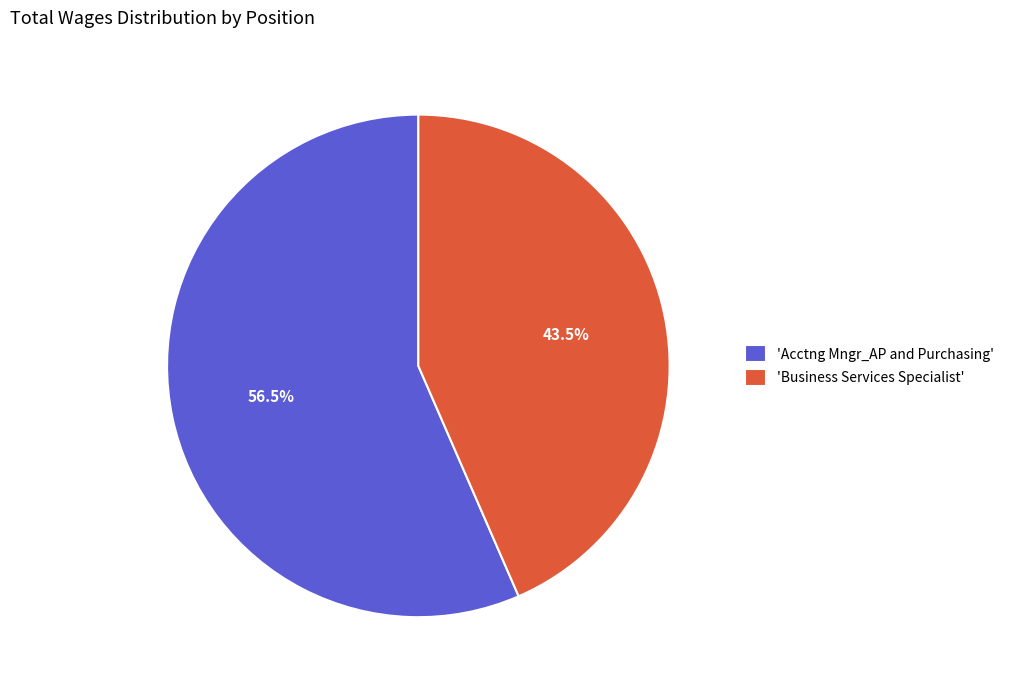

What percentage do 'Business Services Specialist' and 'Acctng Mngr_AP and Purchasing' together represent?

100.0%